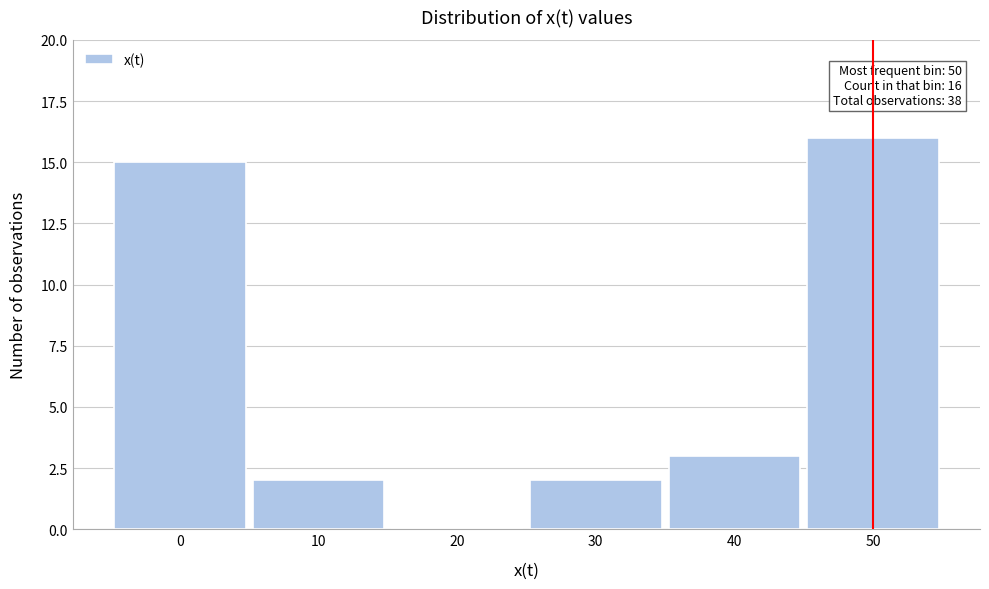

Which range on the x-axis has the tallest bar?

45 to 55